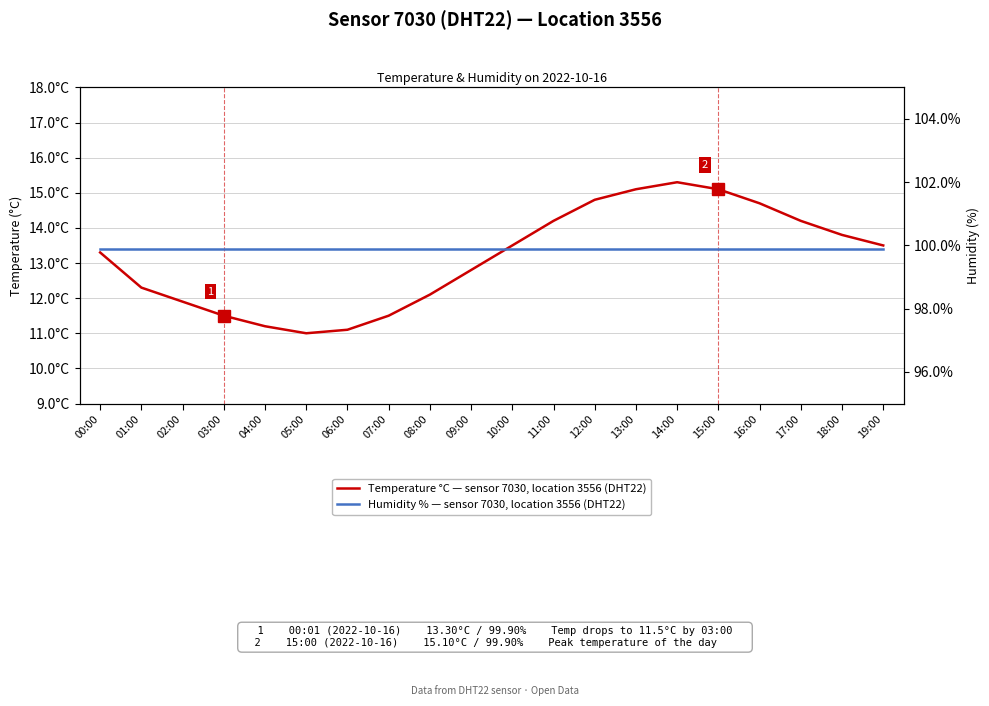

Reading left to right, extract all data points from this chart.

Temperature °C — sensor 7030, location 3556 (DHT22): 00:00=13.3	01:00=12.3	02:00=11.9	03:00=11.5	04:00=11.2	05:00=11.0	06:00=11.1	07:00=11.5	08:00=12.1	09:00=12.8	10:00=13.5	11:00=14.2	12:00=14.8	13:00=15.1	14:00=15.3	15:00=15.1	16:00=14.7	17:00=14.2	18:00=13.8	19:00=13.5
Humidity % — sensor 7030, location 3556 (DHT22): 00:00=99.9	01:00=99.9	02:00=99.9	03:00=99.9	04:00=99.9	05:00=99.9	06:00=99.9	07:00=99.9	08:00=99.9	09:00=99.9	10:00=99.9	11:00=99.9	12:00=99.9	13:00=99.9	14:00=99.9	15:00=99.9	16:00=99.9	17:00=99.9	18:00=99.9	19:00=99.9